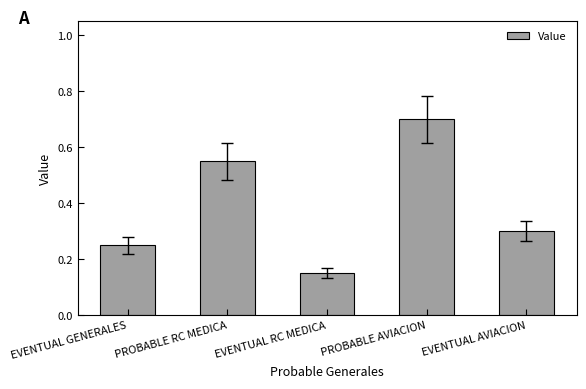

Count the values in the range 0 to 1.

5